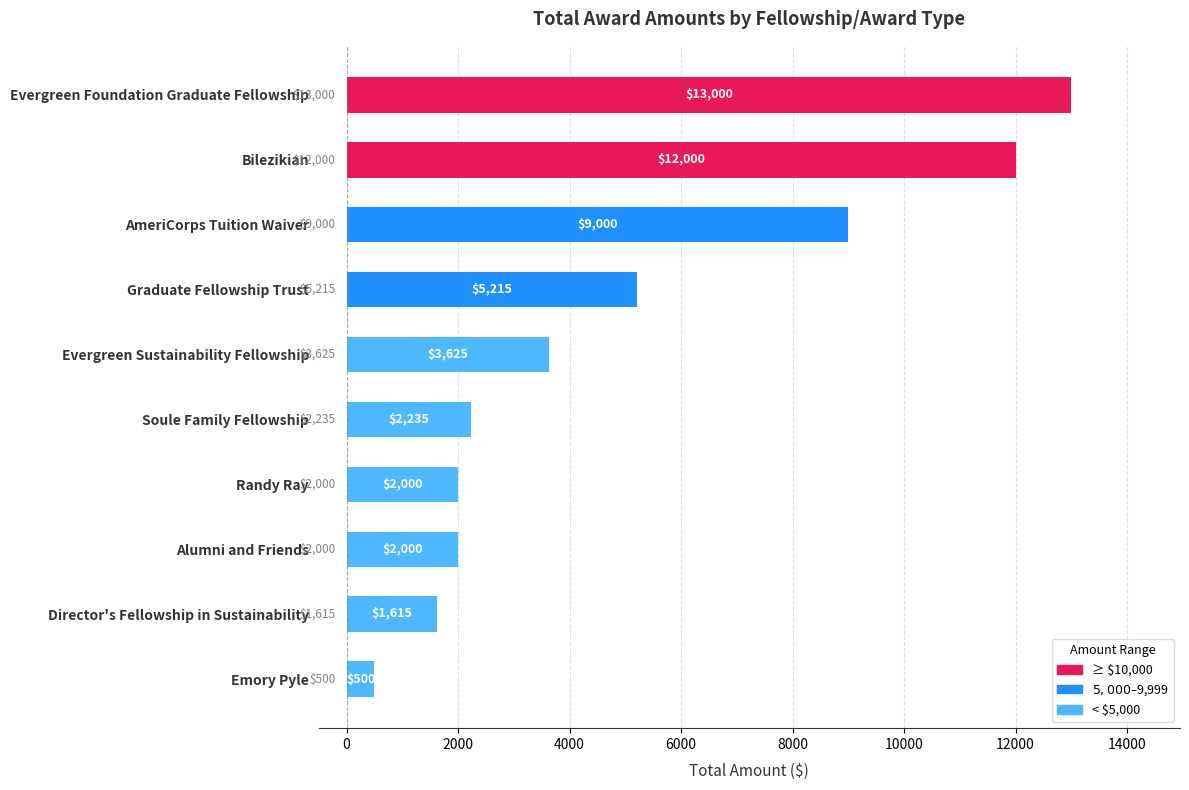

Where is the data nearest to the value 6750?

Graduate Fellowship Trust